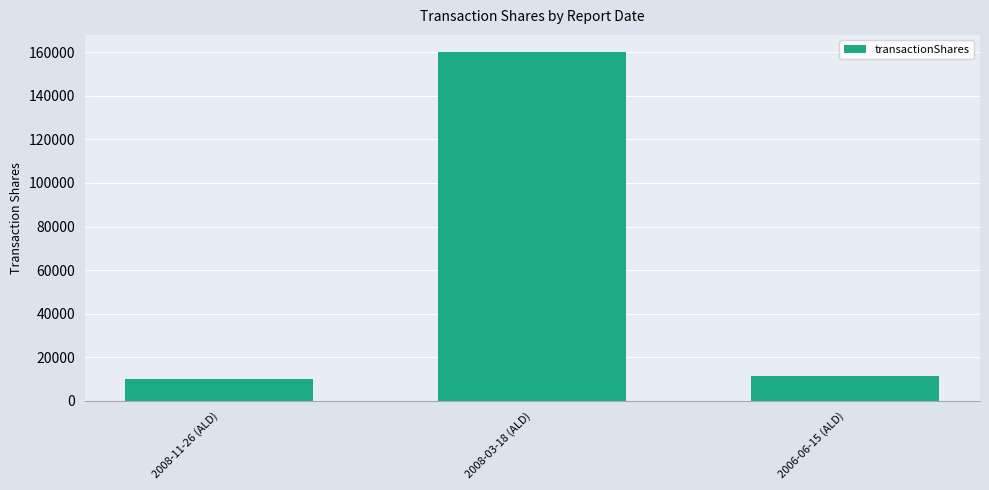

Where does the data first go above 11188?

2008-03-18 (ALD)